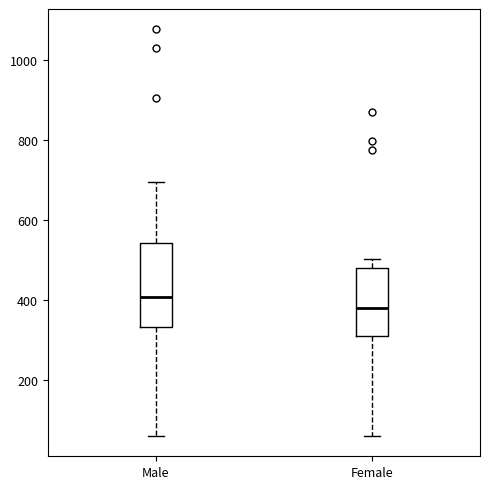

Where does the lower whisker of the box for Male end on the y-axis? The values are not printed on the chart, so give them approximately, as read against the axis.

60